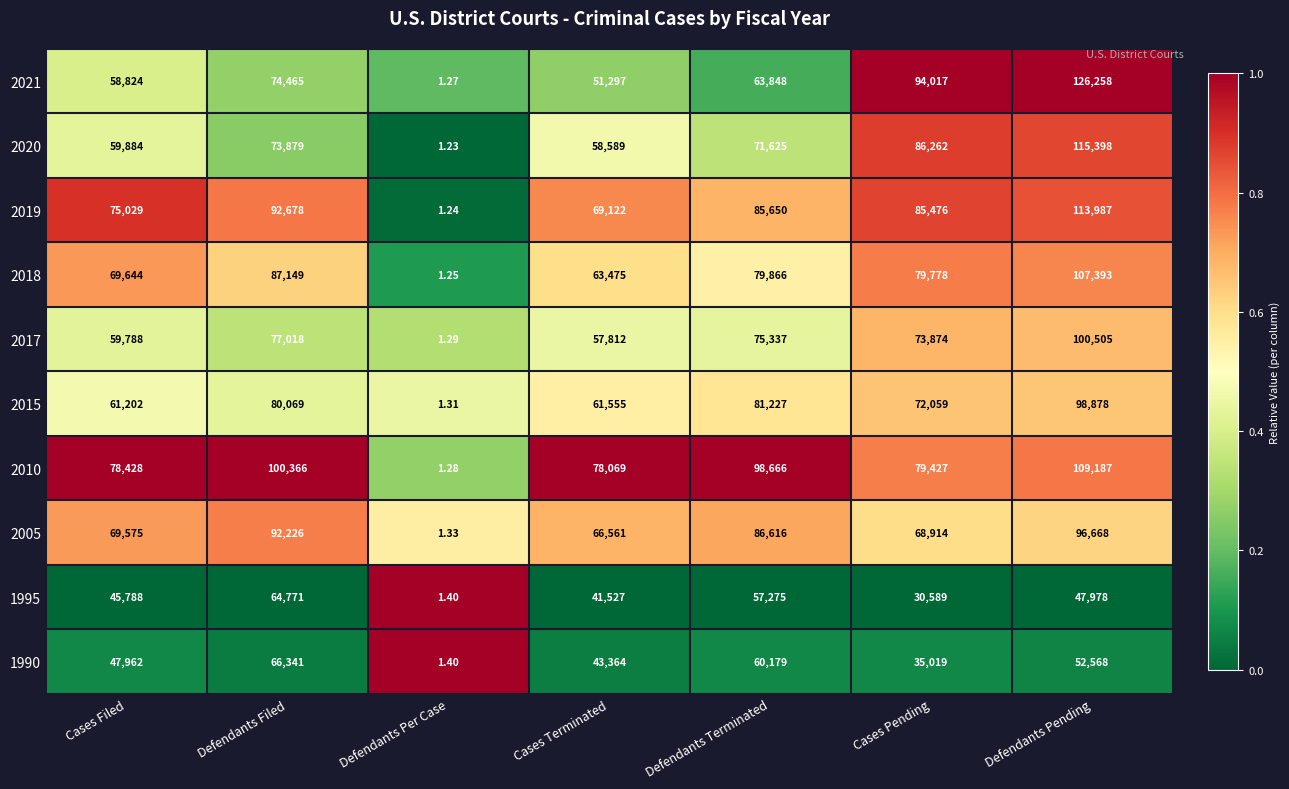

Is the value of 2010 at Defendants Per Case greater than the value of 1990 at Cases Terminated?

No